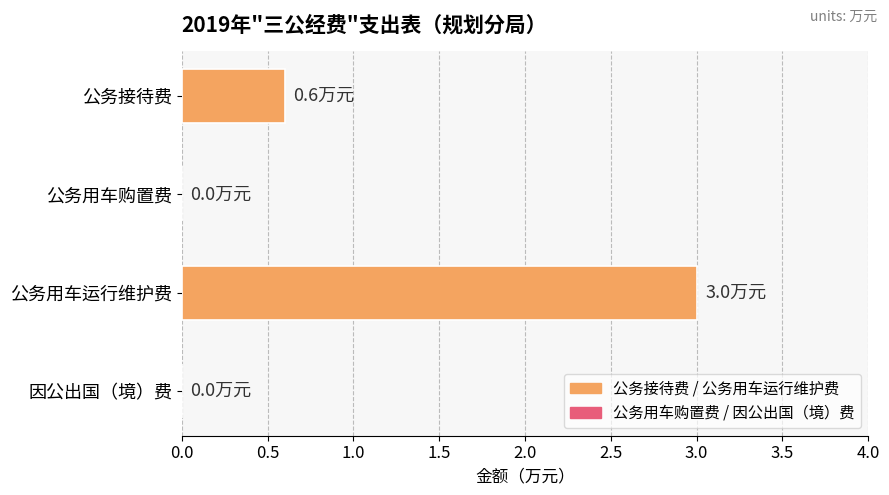

Does the chart contain stacked bars?

No